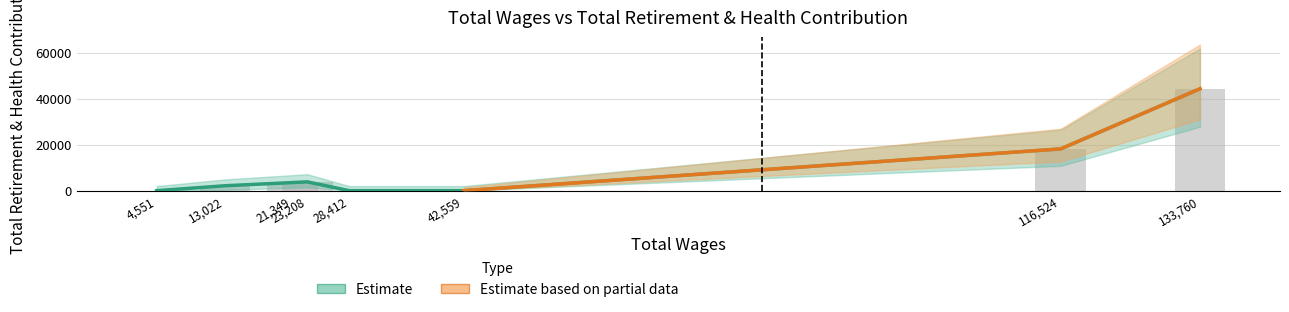

Does the chart contain any negative values?

No